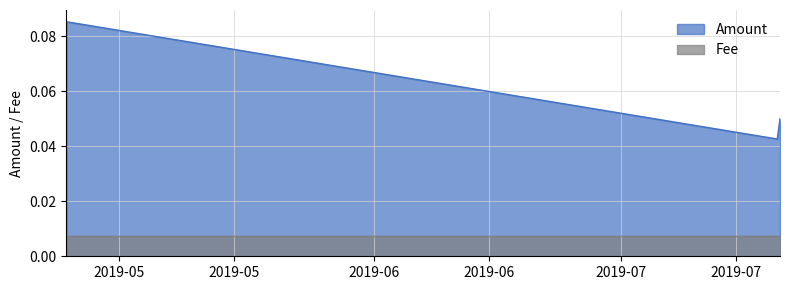

Reading right to left, transcribe all the data shown in this chart.

2019-07-20 07:30:36=0.1	2019-07-19 23:28:17=0.0	2019-04-24 15:27:06=0.1